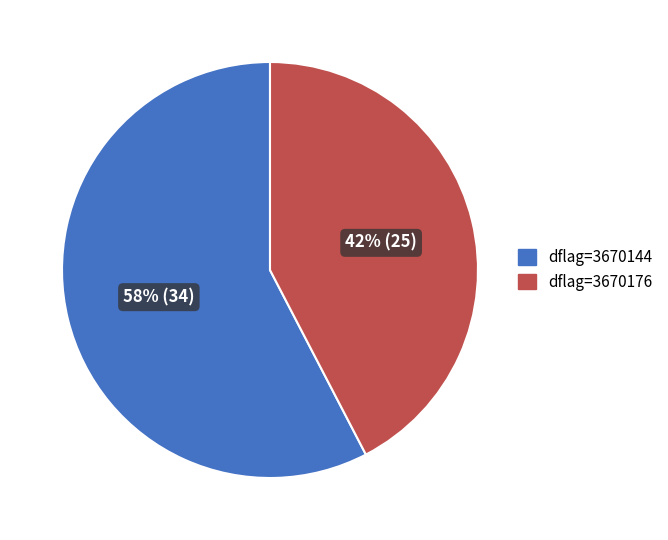

Does any single category account for the majority?

Yes